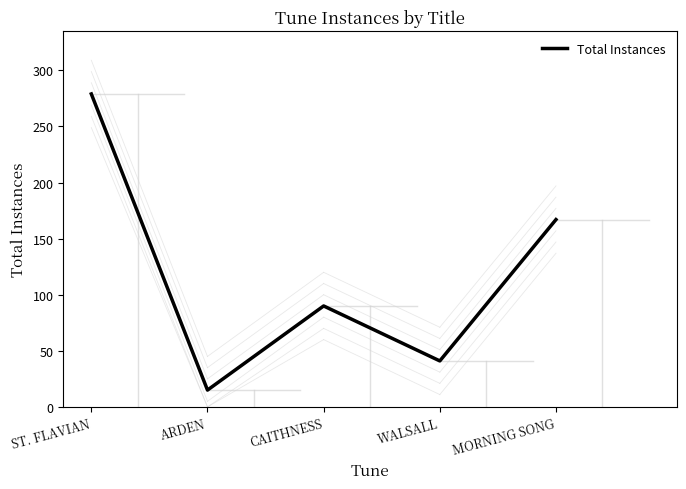

What position from the left is ST. FLAVIAN?

1